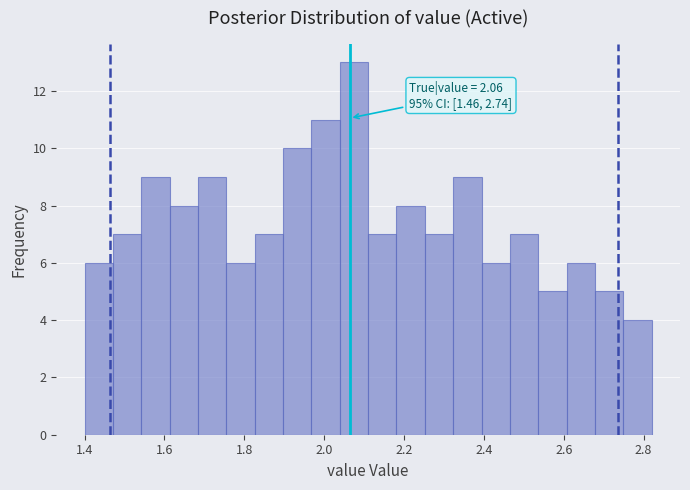

Read against the x-axis, roughly where is the centre of the tallest bar?

2.08